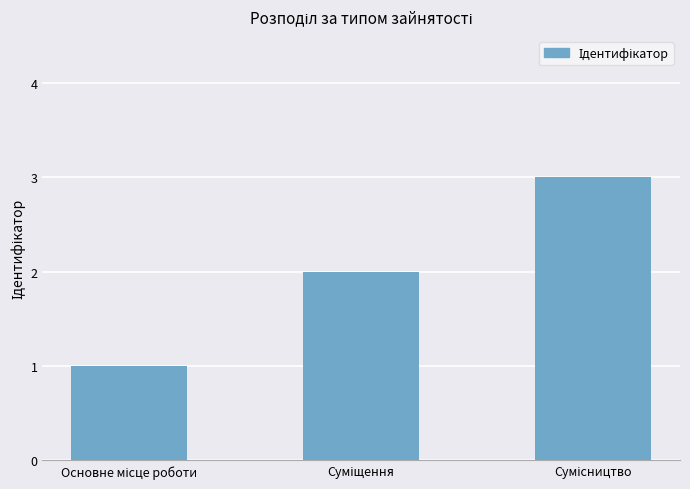

Are the bars grouped side by side (vs. stacked)?

No